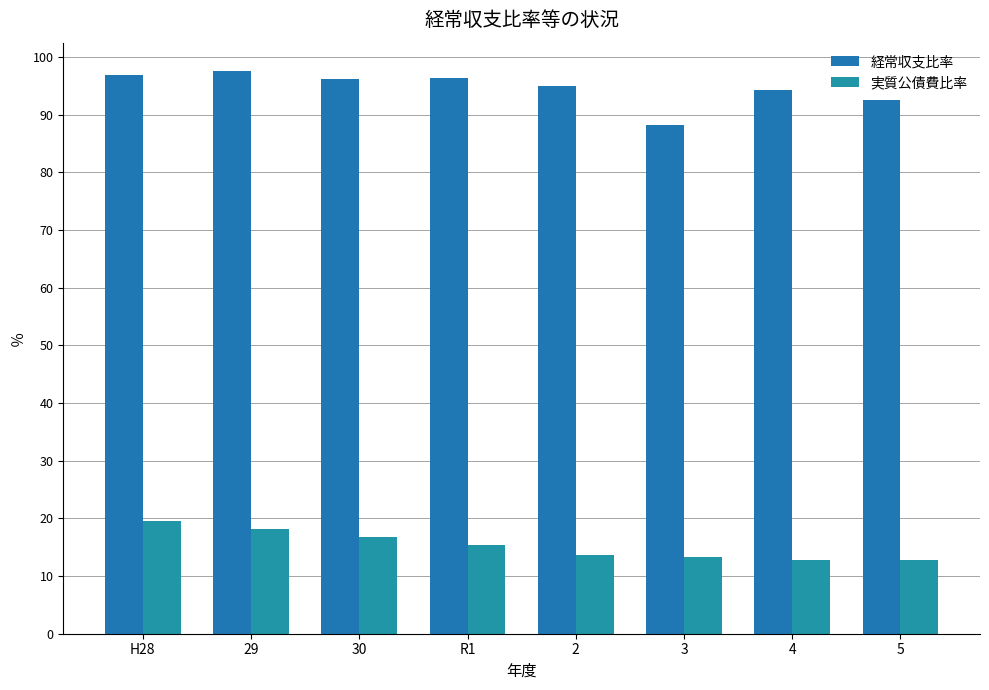

What position from the right is 3?

3